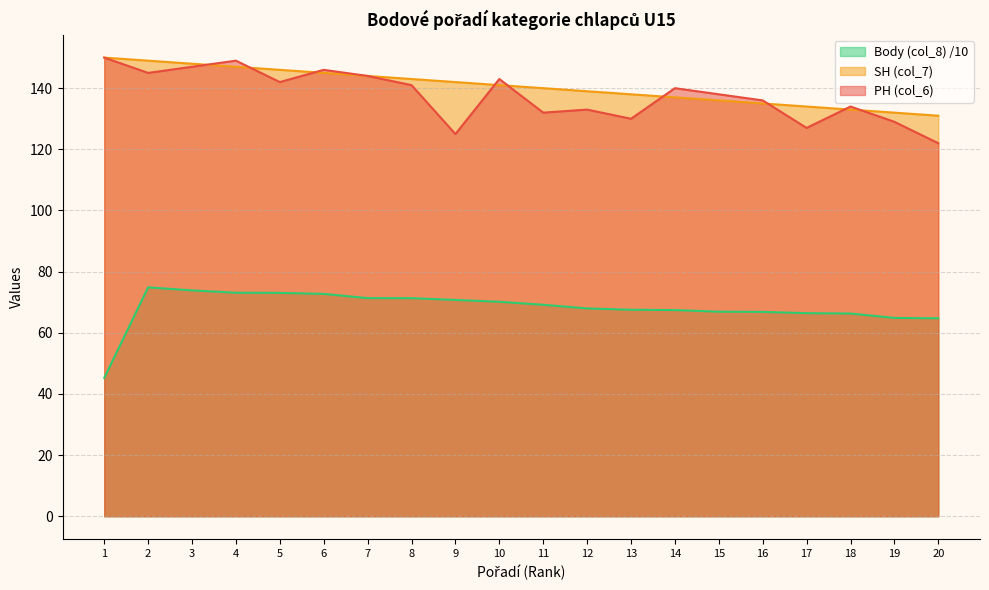

Between 5 and 18, which series saw the biggest shift?

SH (col_7)